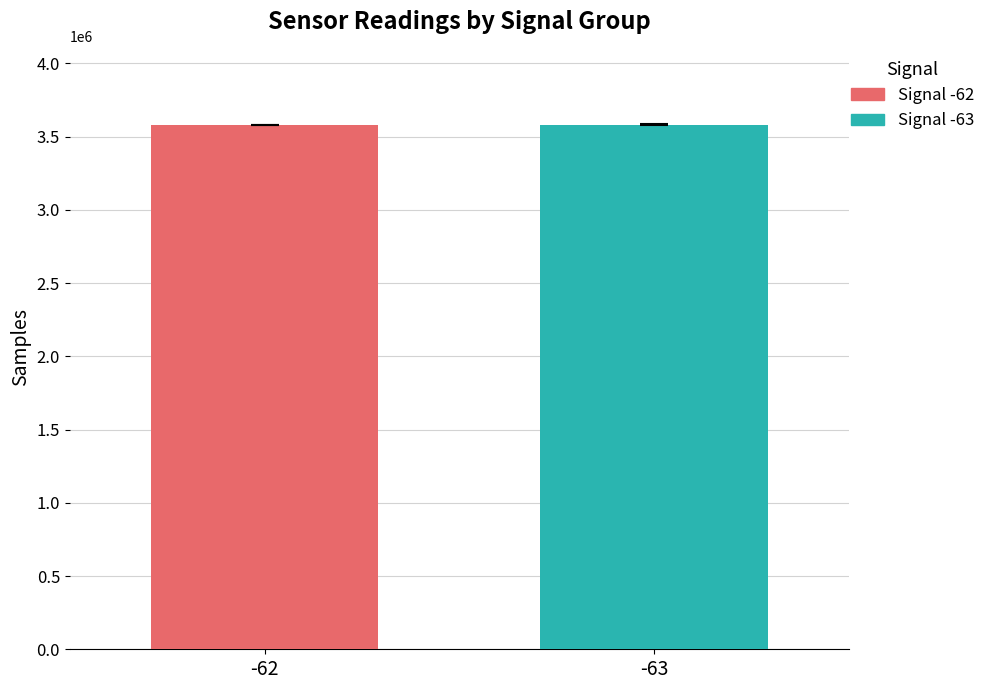

What is the minimum value for Signal -63?

3581076.0